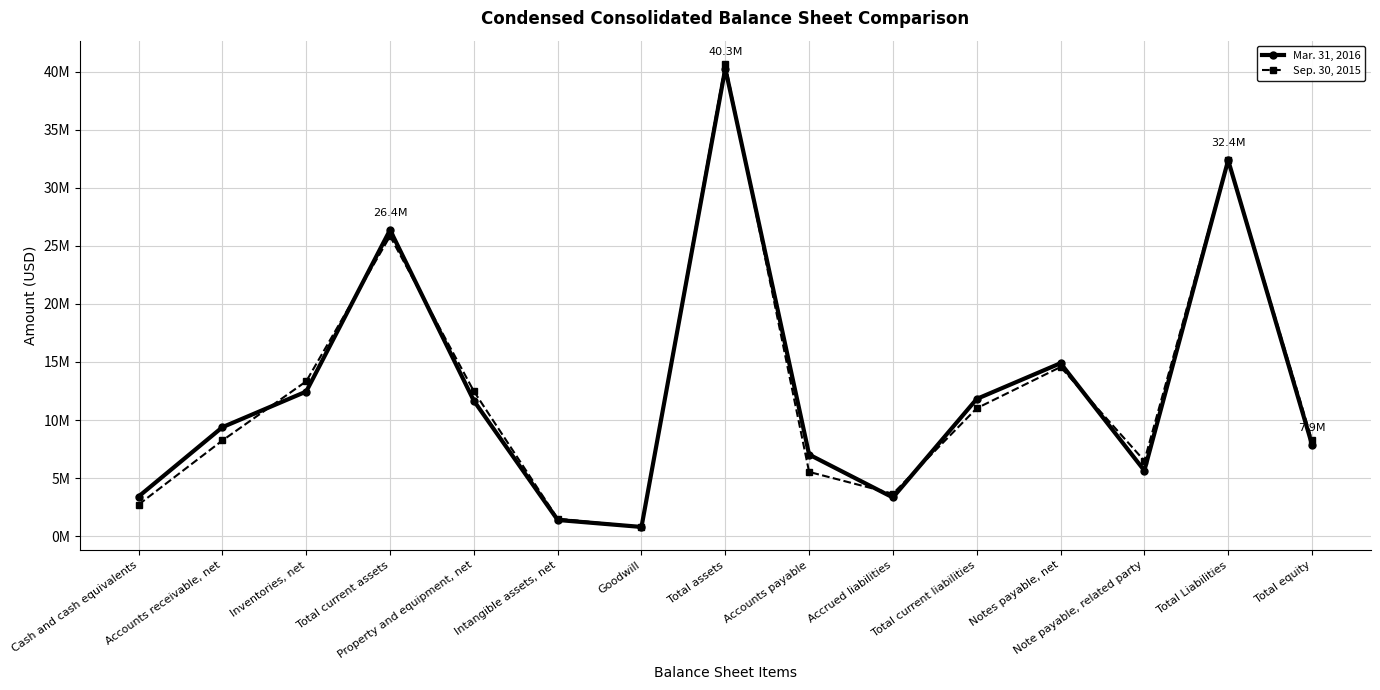

Does the chart have visible grid lines?

Yes